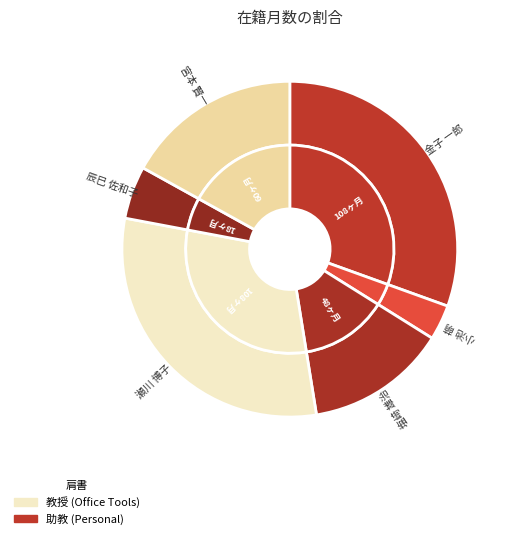

How many segments does this pie chart have?

6